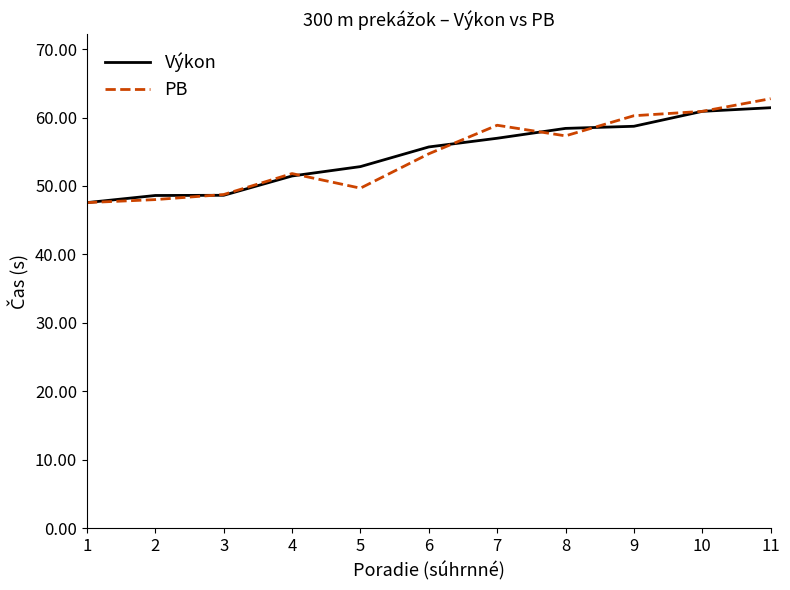

Reading right to left, list all the values displayed in this chart.

Výkon: 11=61.4	10=60.9	9=58.7	8=58.4	7=57.0	6=55.7	5=52.8	4=51.5	3=48.6	2=48.6	1=47.6
PB: 11=62.8	10=60.9	9=60.3	8=57.3	7=58.9	6=54.7	5=49.7	4=51.8	3=48.8	2=48.0	1=47.6